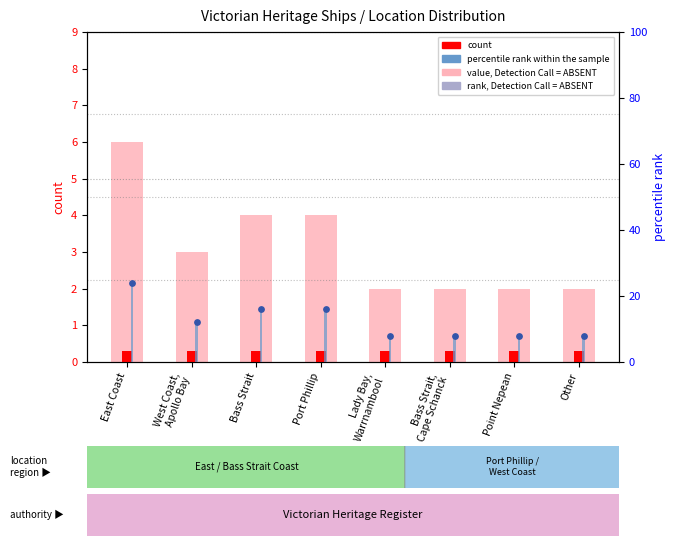

Which series has the largest total across all categories?

percentile rank within sample